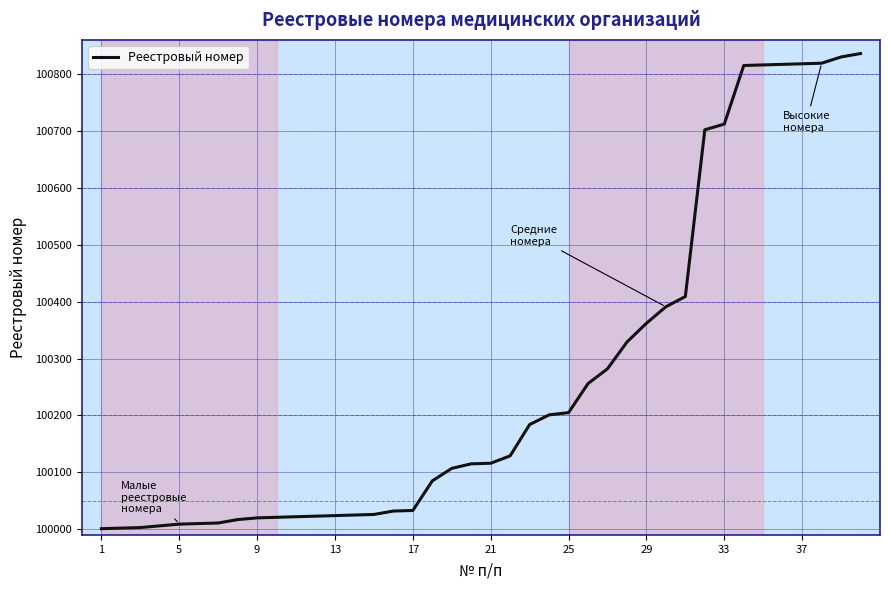

What is the minimum value shown in the chart?

100001